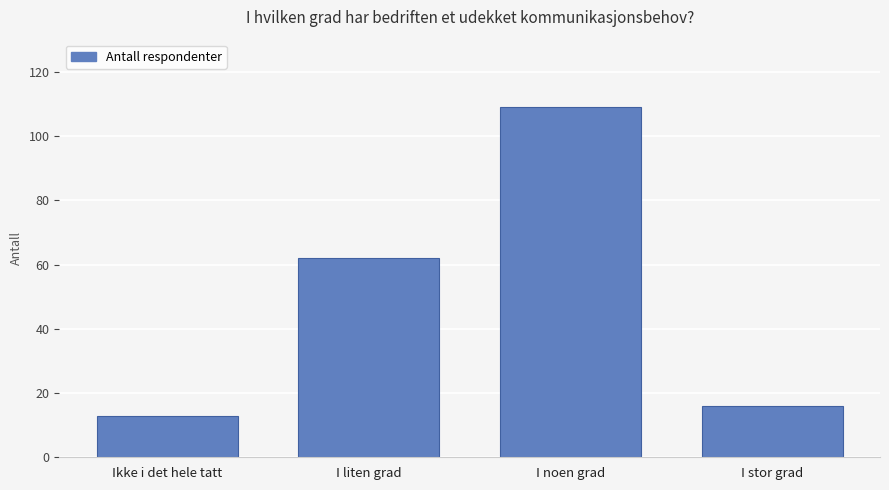

List the labels in order of value, smallest first.

Ikke i det hele tatt, I stor grad, I liten grad, I noen grad